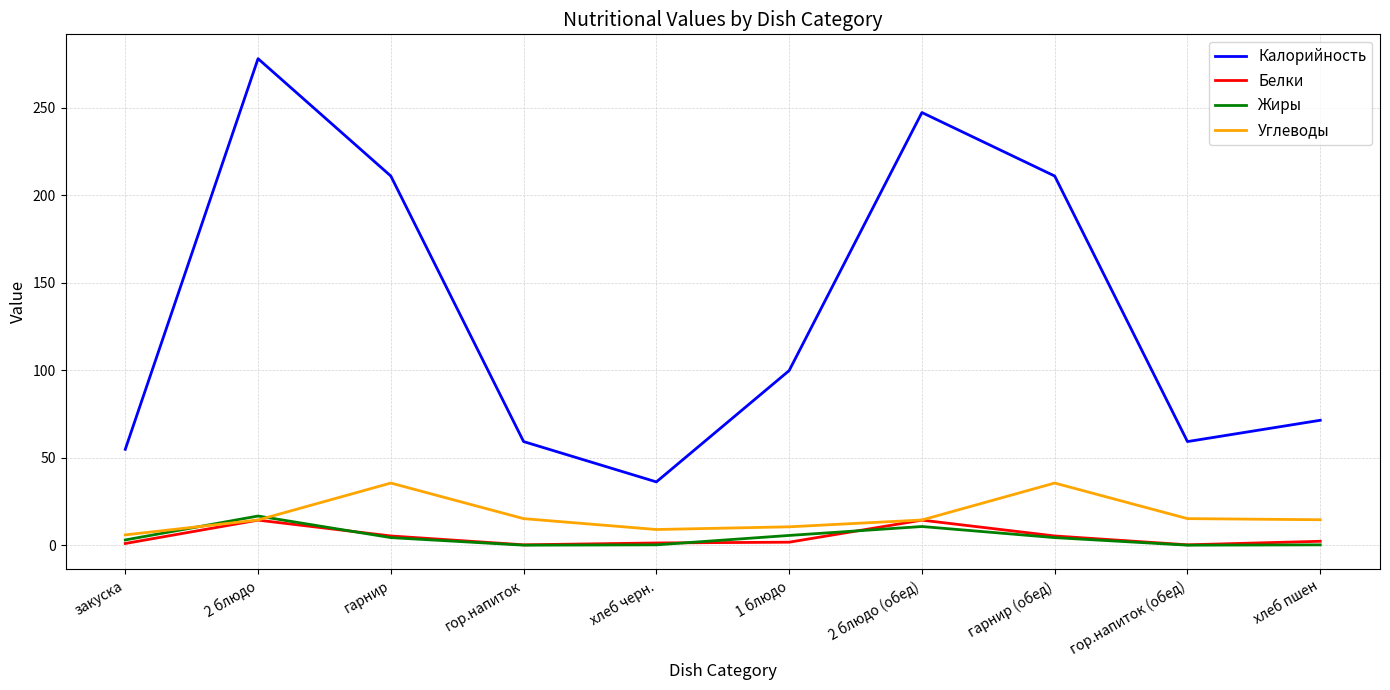

Which series has the largest range (max minus min)?

Калорийность